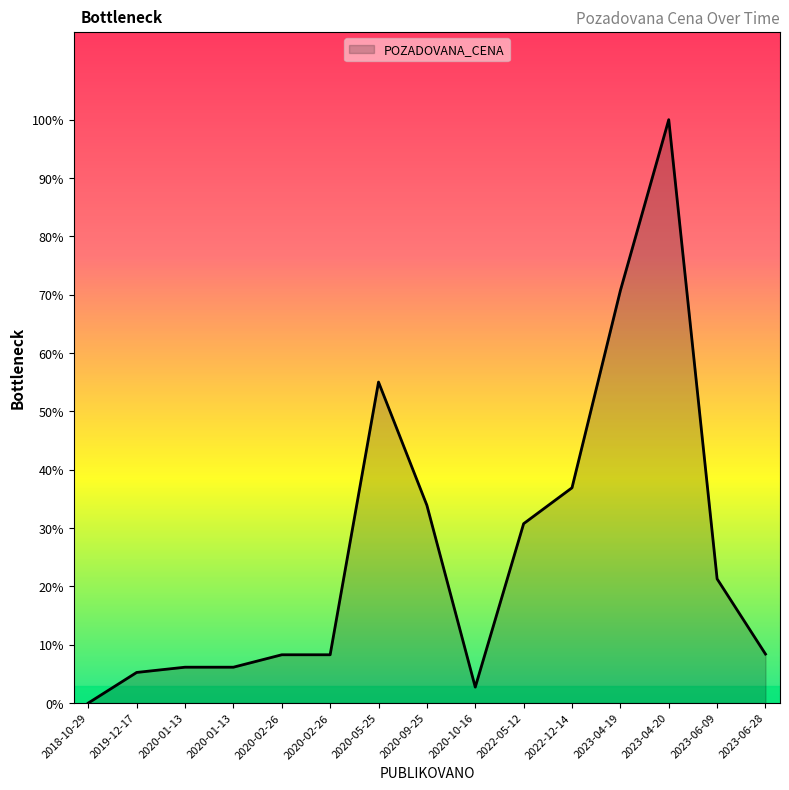

Where is the first local minimum?

2020-10-16